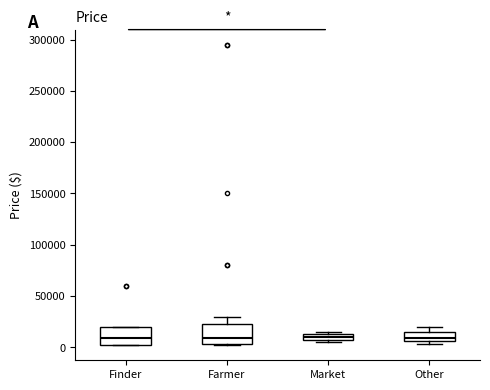

Where is the lower edge of the box for Farmer on the y-axis? The values are not printed on the chart, so give them approximately, as read against the axis.

5000